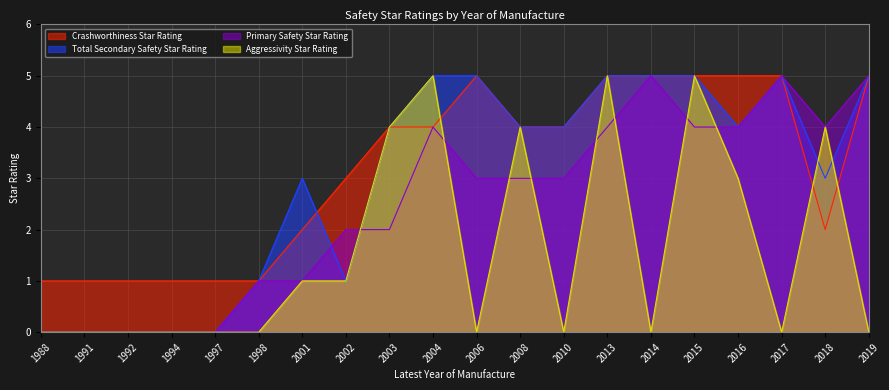

Rank the series at 2008 from lowest to highest value.

Primary Safety Star Rating, Crashworthiness Star Rating, Total Secondary Safety Star Rating, Aggressivity Star Rating